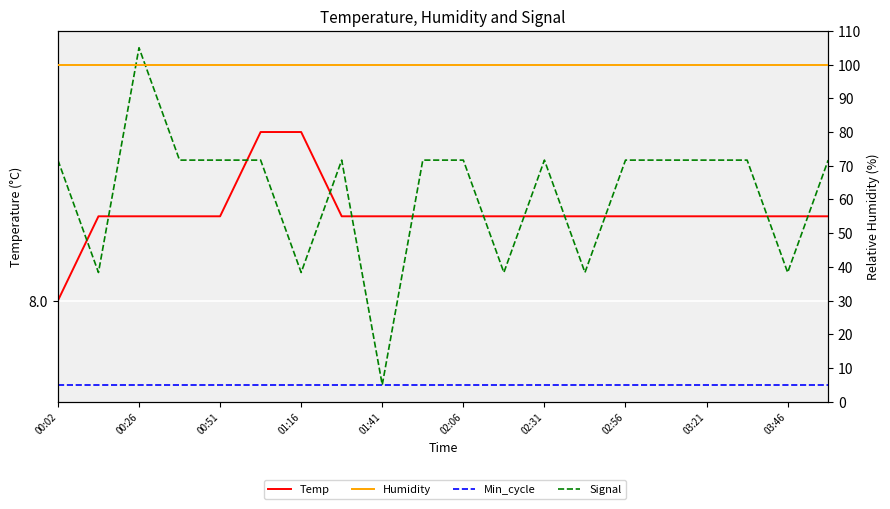

Rank the series by their maximum value, from highest to lowest.

Humidity, Signal, Temp, Min_cycle